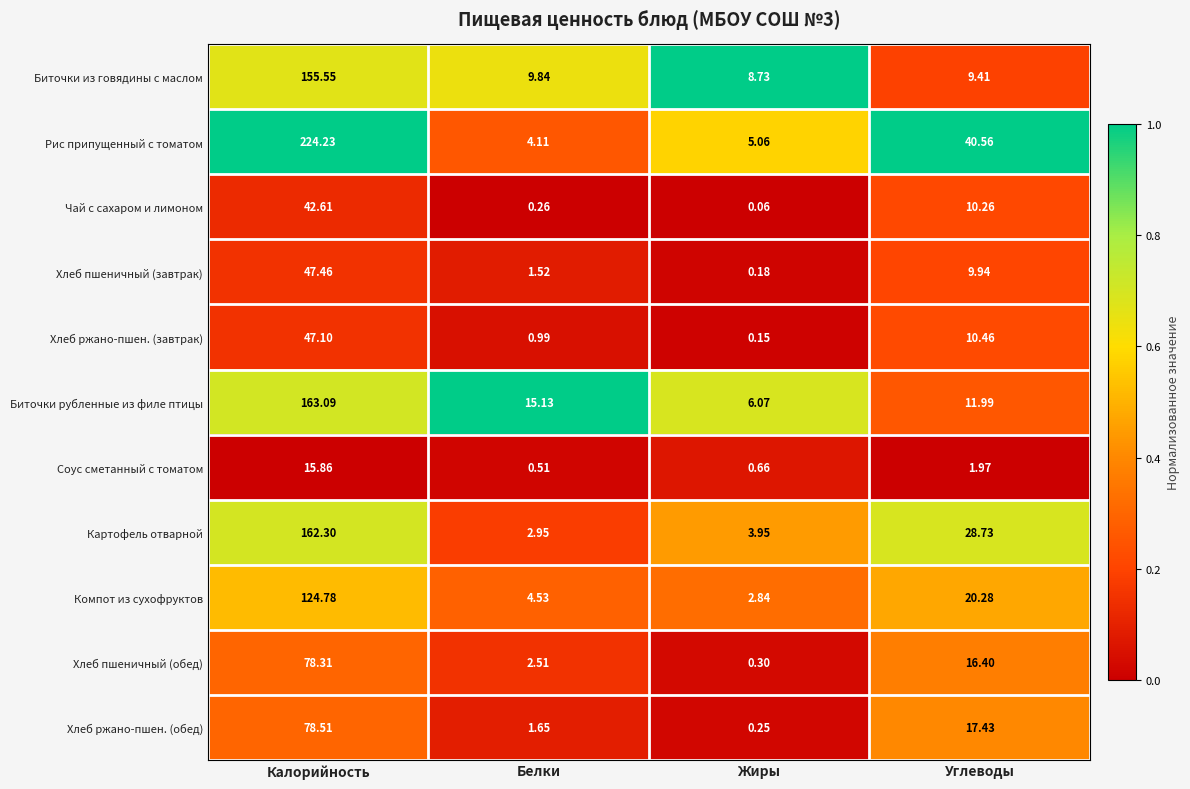

List the series in order of their peak value, lowest first.

Соус сметанный с томатом, Чай с сахаром и лимоном, Хлеб ржано-пшен. (завтрак), Хлеб пшеничный (завтрак), Хлеб пшеничный (обед), Хлеб ржано-пшен. (обед), Компот из сухофруктов, Биточки из говядины с маслом, Картофель отварной, Биточки рубленные из филе птицы, Рис припущенный с томатом